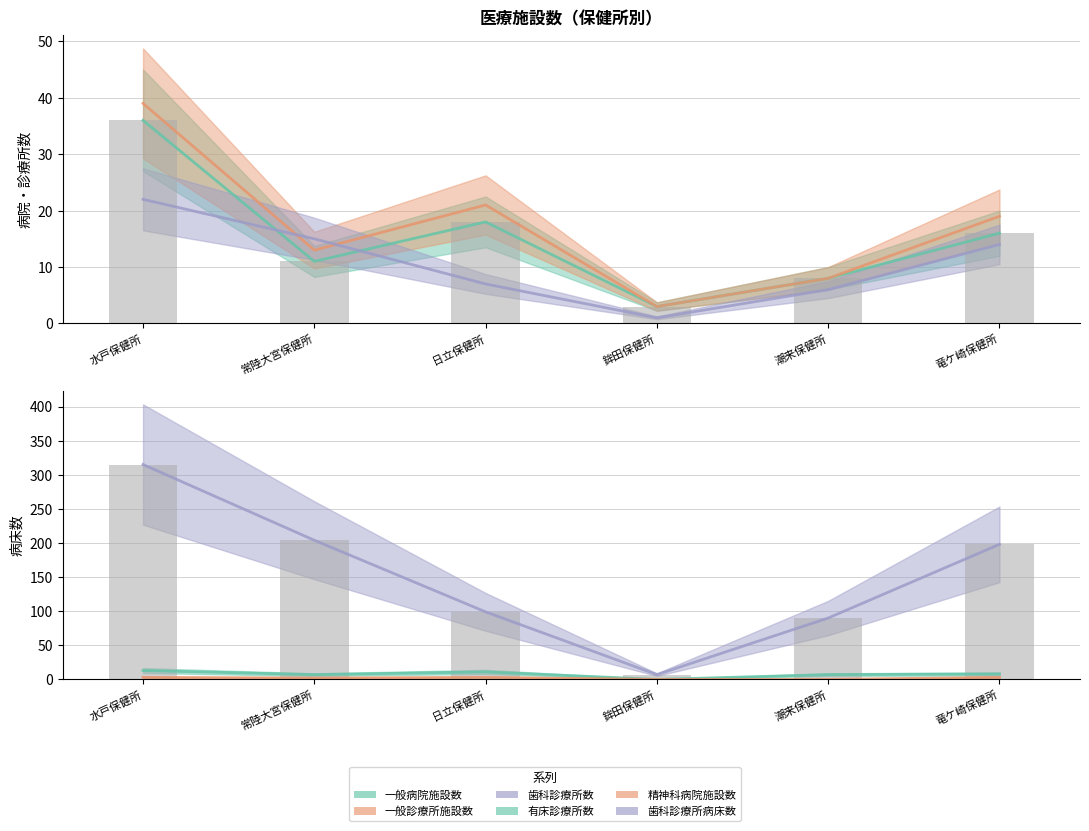

List the series in order of their peak value, lowest first.

精神科病院施設数, 有床診療所数, 歯科診療所数, 一般病院施設数, 一般診療所施設数, 歯科診療所病床数